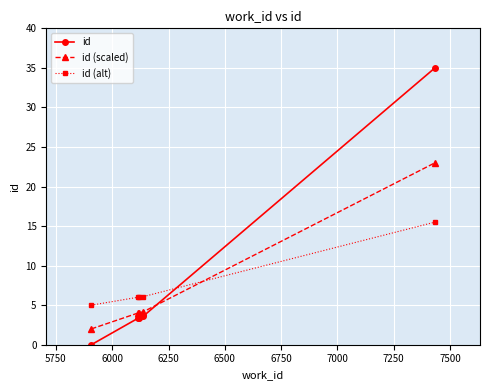

True or false: id and id (scaled) intersect in this chart.

True